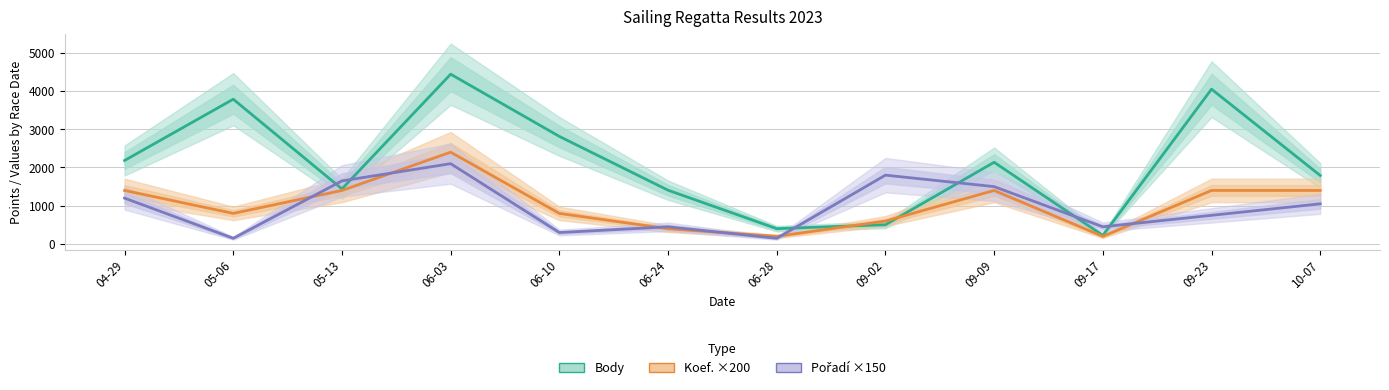

The value of Body at 09-17 is 336. True or false?

False